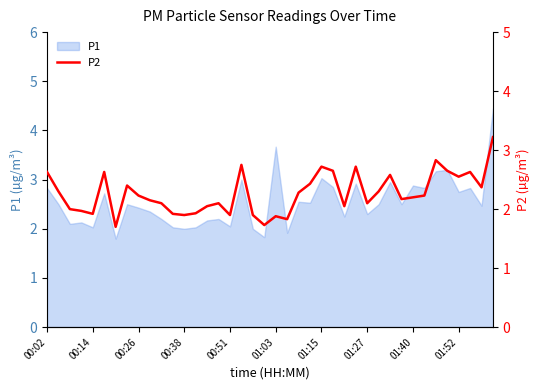

What position from the left is 15?

16